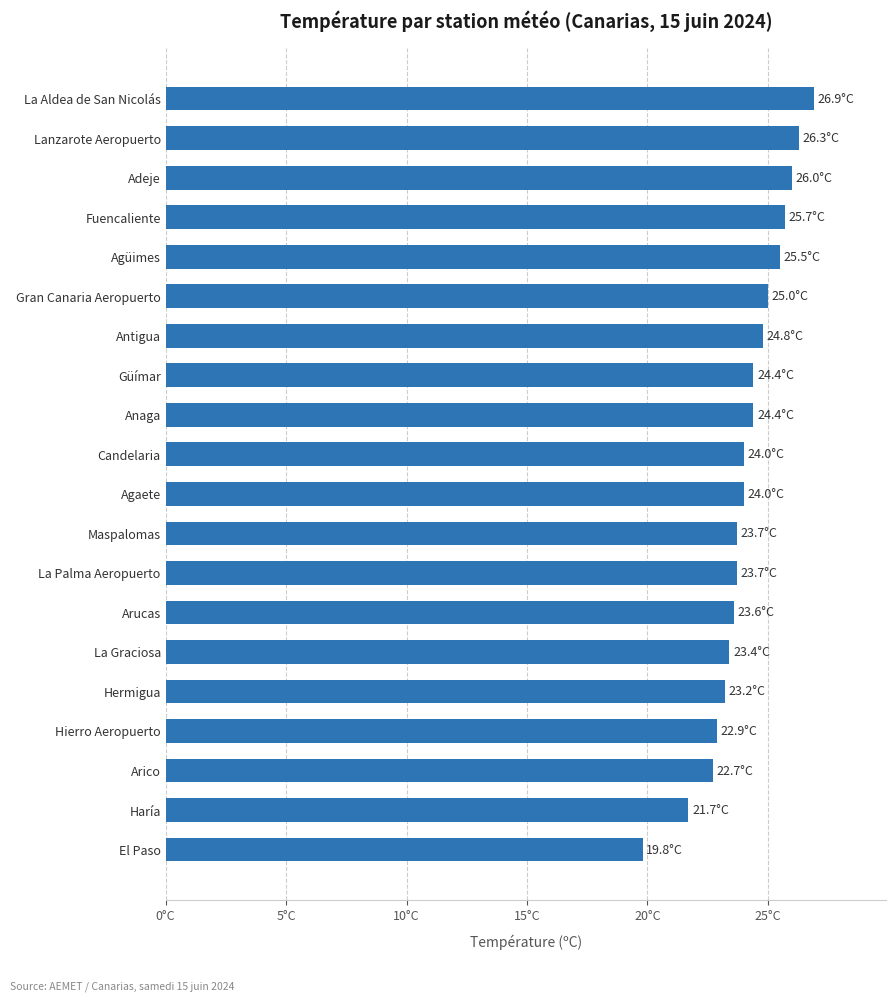

What is the difference between the maximum and minimum values?

7.1